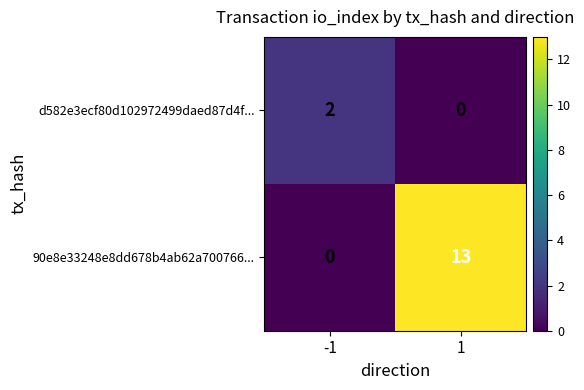

The value of 90e8e33248e8dd678b4ab62a700766... at 1 is 9. True or false?

False